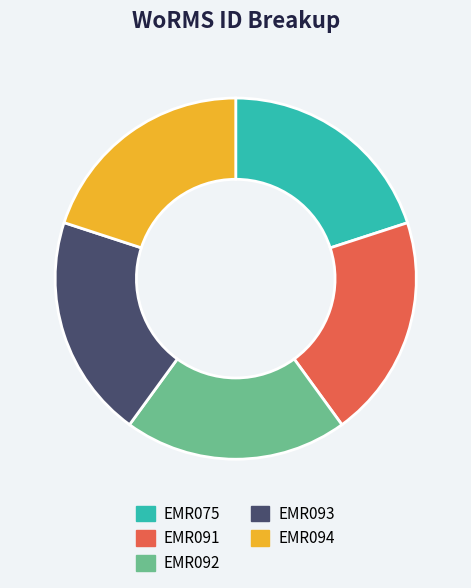

Is EMR092 the majority of the pie?

No